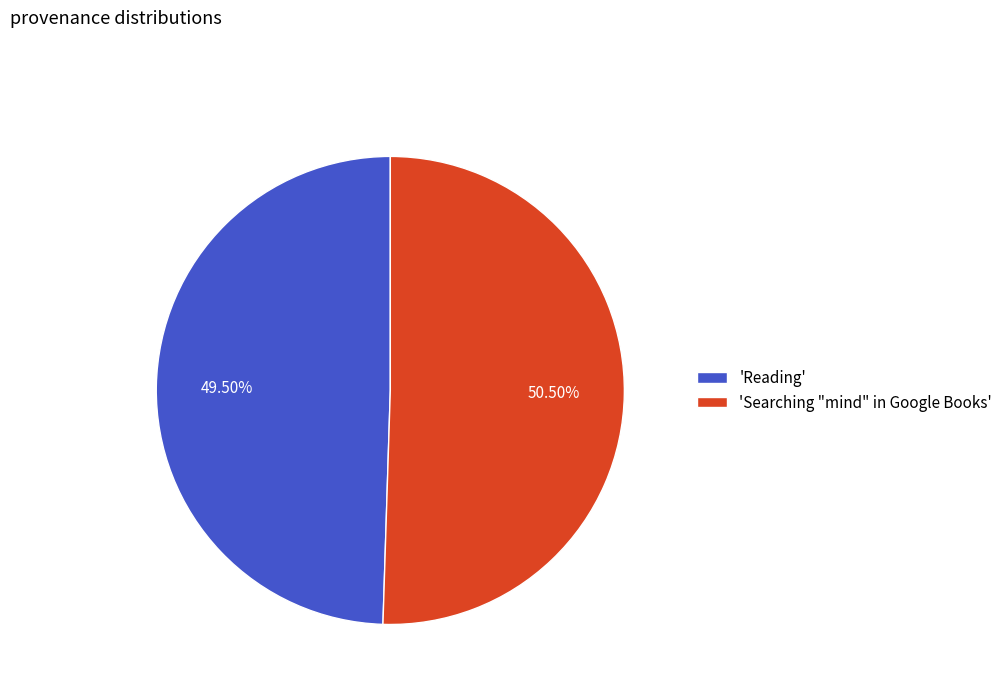

Do 'Searching "mind" in Google Books' and 'Reading' together represent more than half of the pie?

Yes